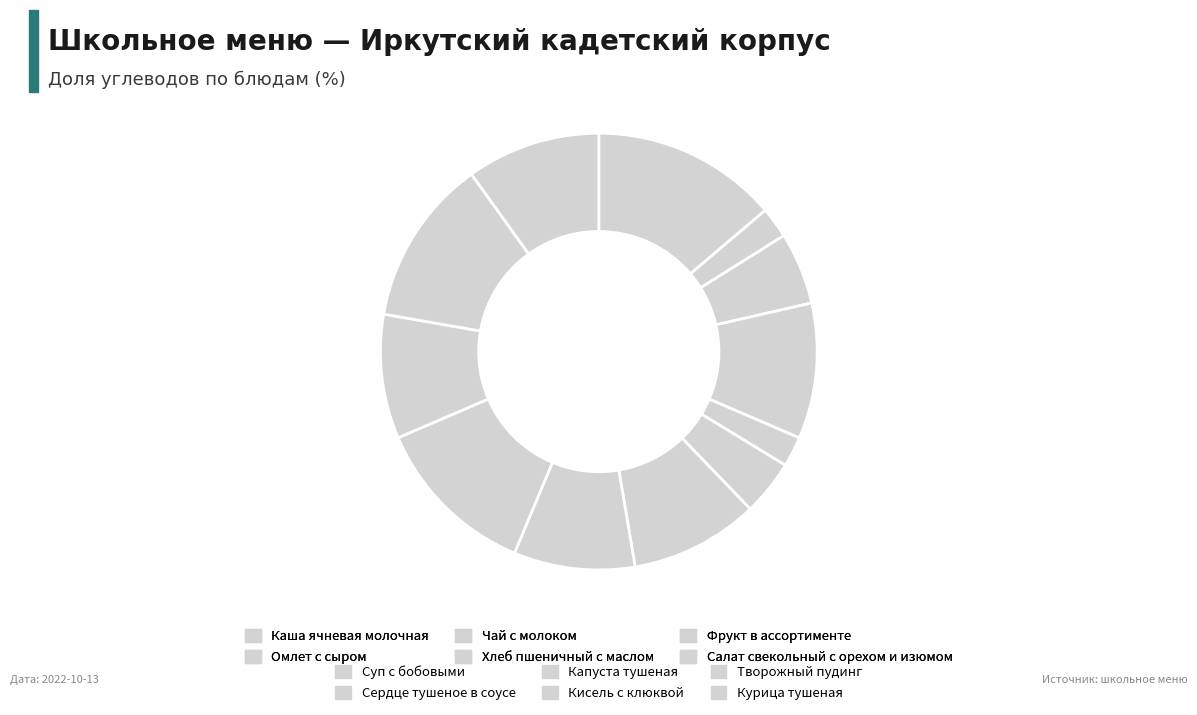

How many segments does this pie chart have?

12